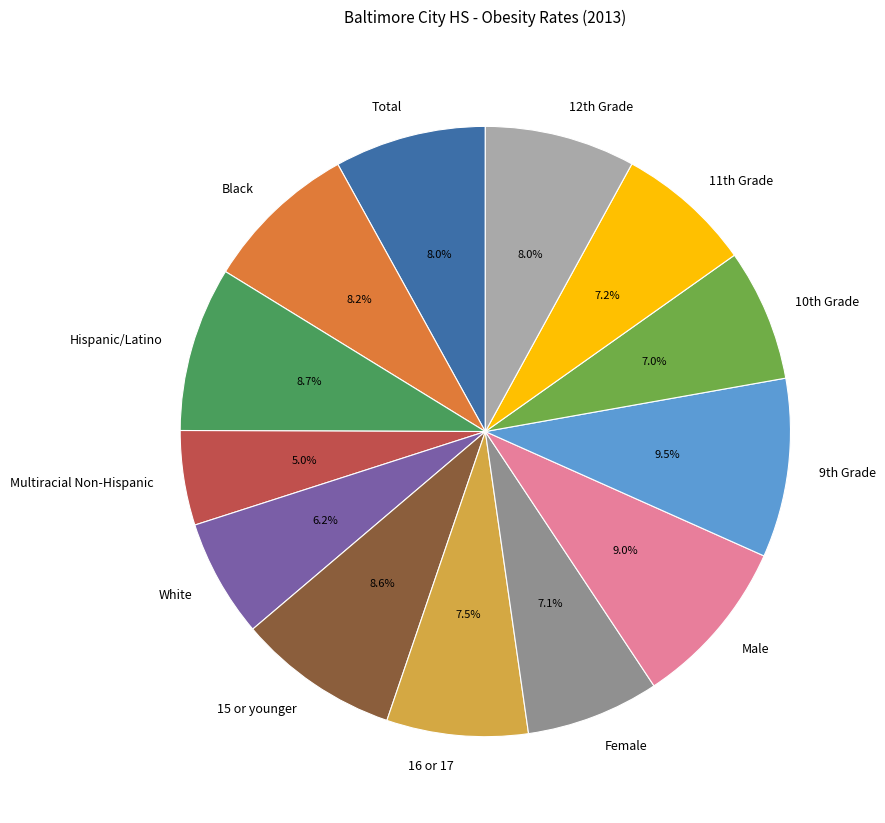

Does Multiracial Non-Hispanic represent more than half of the total?

No